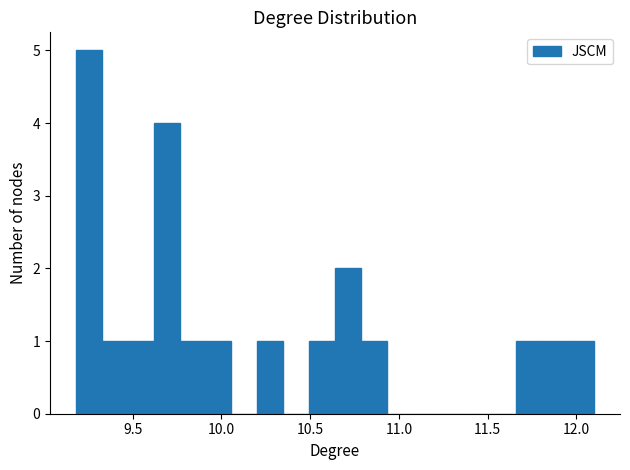

Read against the x-axis, roughly where is the centre of the tallest bar?

9.25